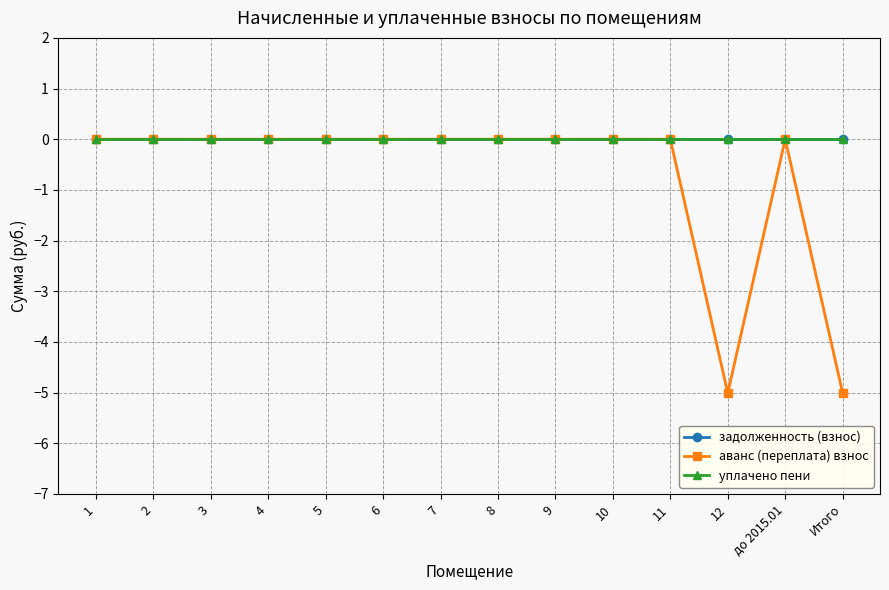

Is the value of уплачено пени at до 2015.01 greater than the value of задолженность (взнос) at 2?

No